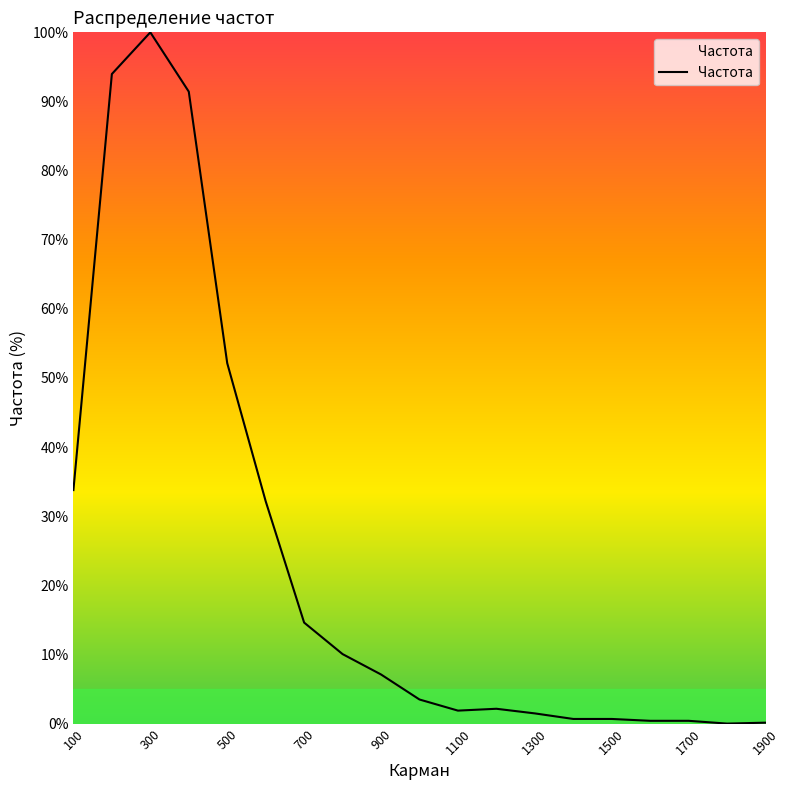

Does the chart display data point markers on the line(s)?

No